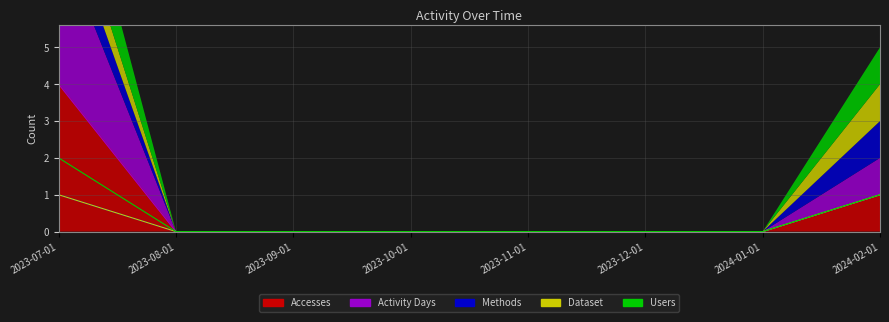

Is it true that Users equals 1 at 2023-09-01?

False